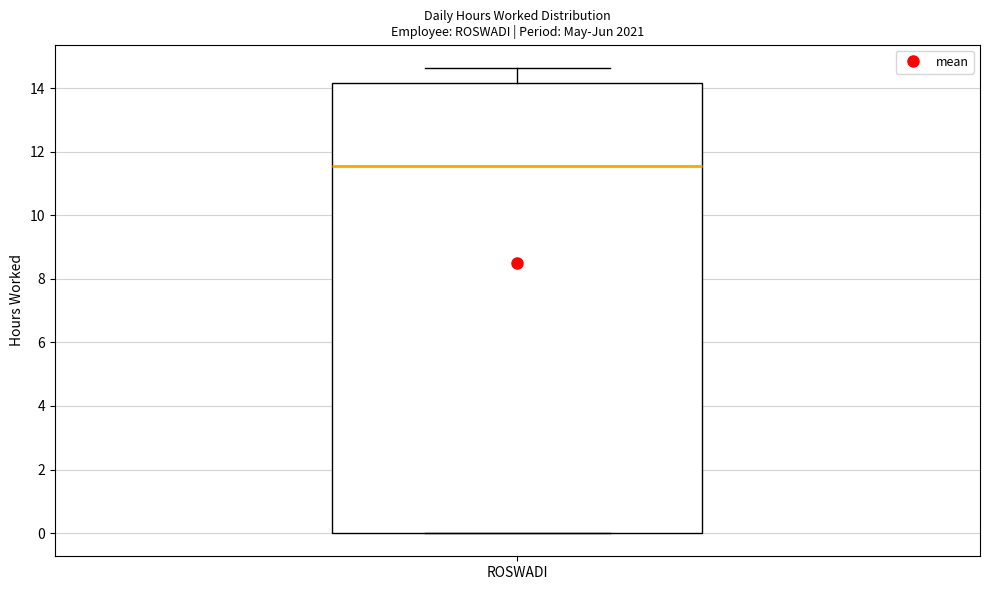

Read this box plot against the y-axis: the position of the median line, the range covered by the box, and the ends of both whiskers. The values are not printed on the chart, so give them approximately, as read against the axis.

median 11.6, box 0.0 to 14.2, whiskers 0.0 to 14.6